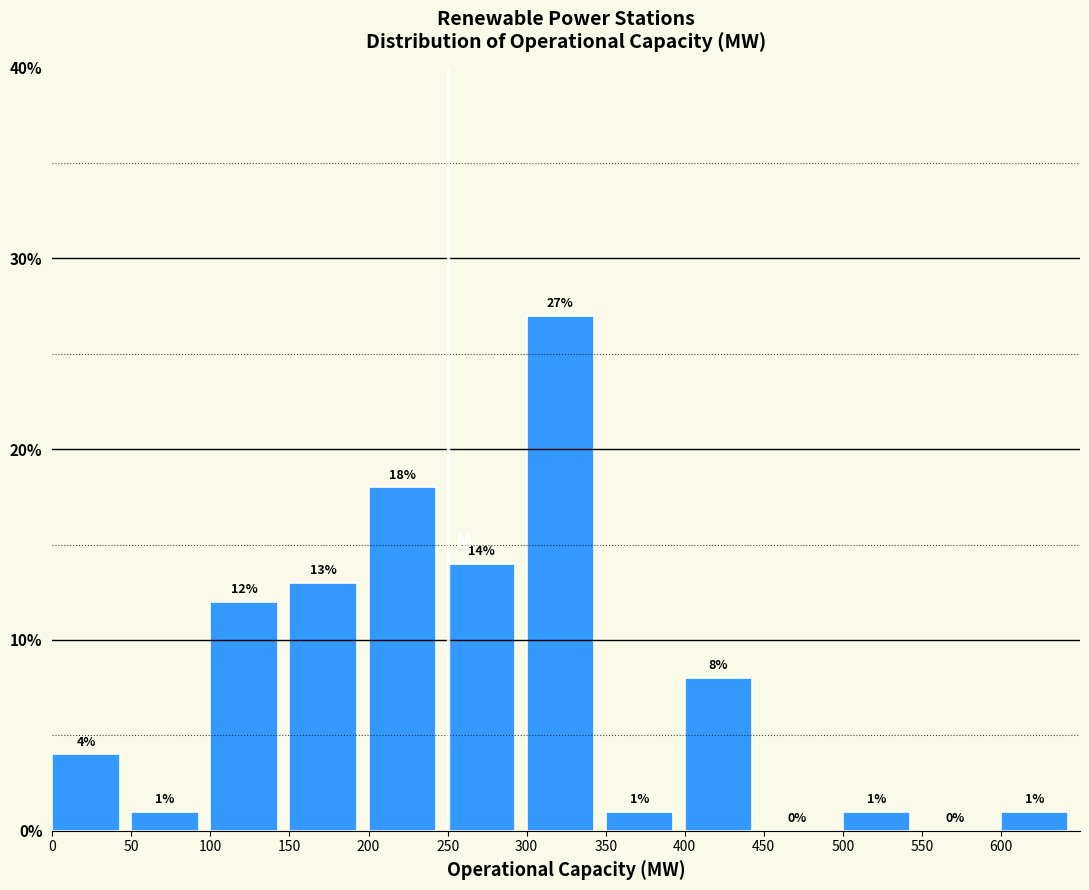

How tall is the bar that spans 600 to 650 on the x-axis?

1